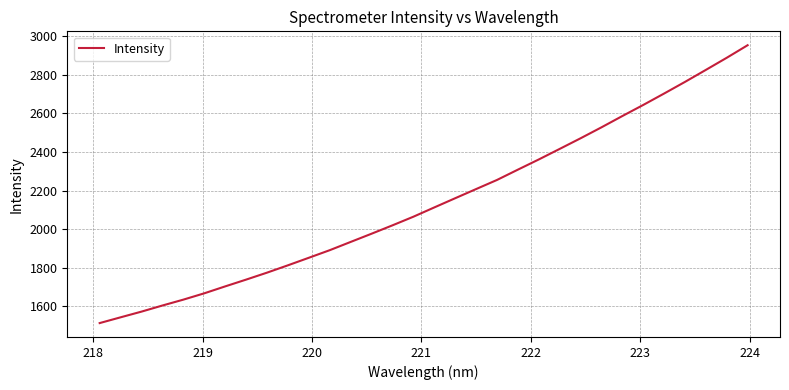

Does the chart display data point markers on the line(s)?

No